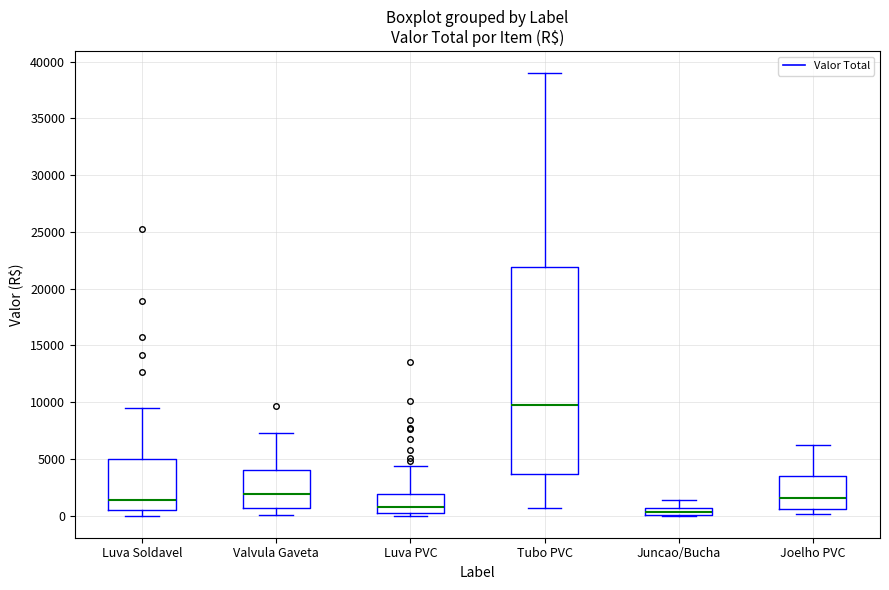

Where is the lower edge of the box for Luva Soldavel on the y-axis? The values are not printed on the chart, so give them approximately, as read against the axis.

500